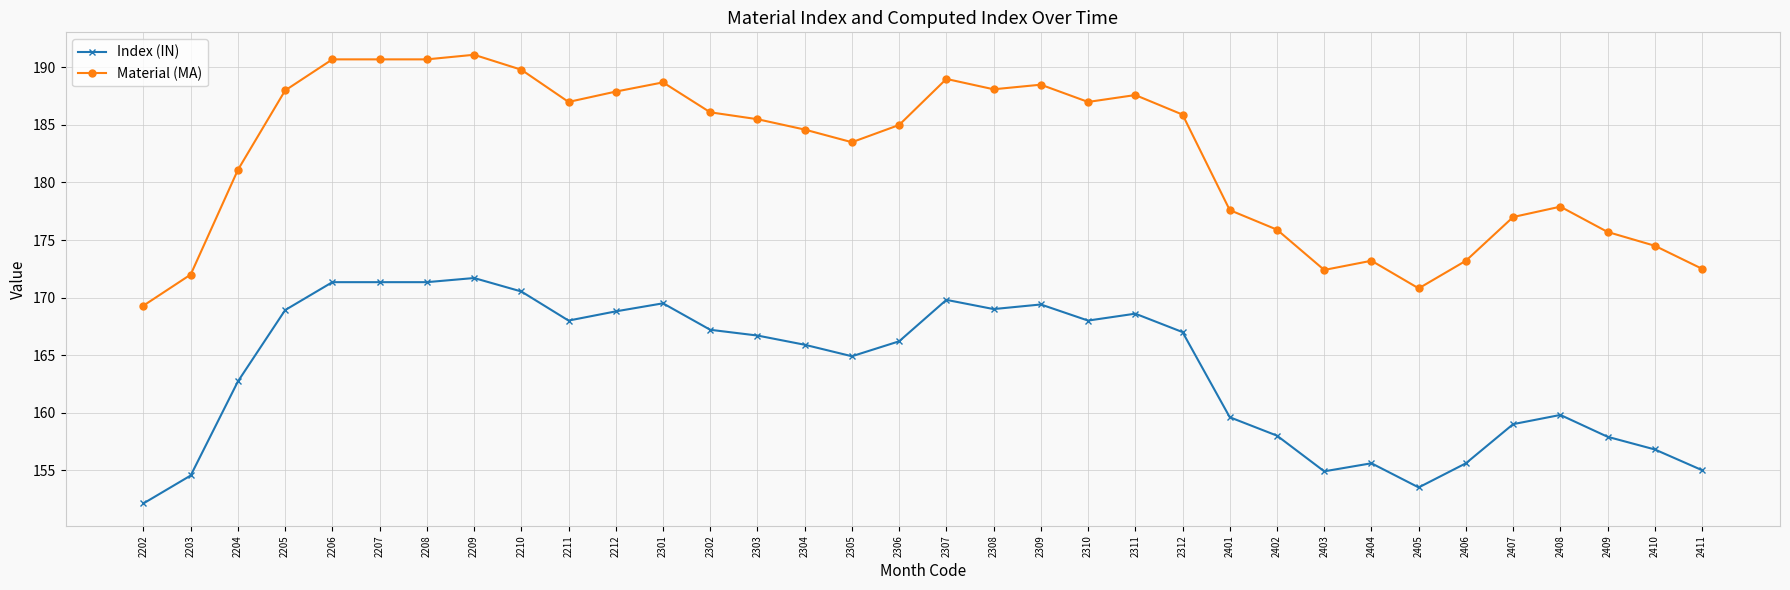

Is the value of Index (IN) at 2302 greater than the value of Material (MA) at 2210?

No